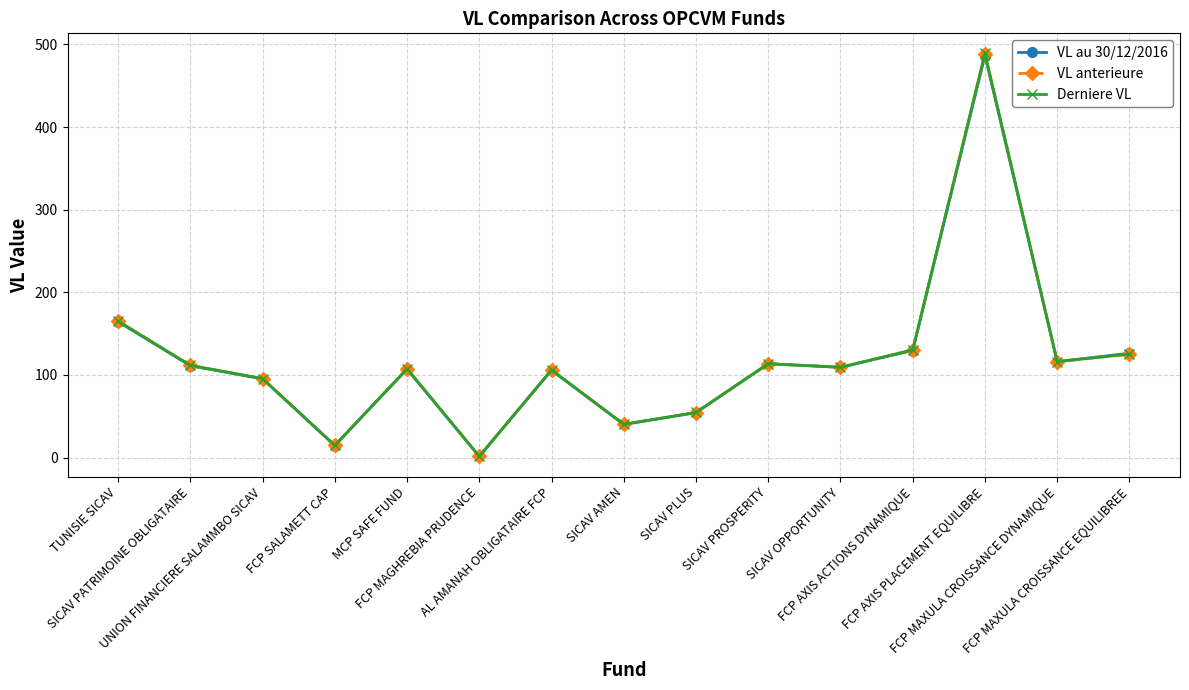

Count the number of data series in this chart.

3